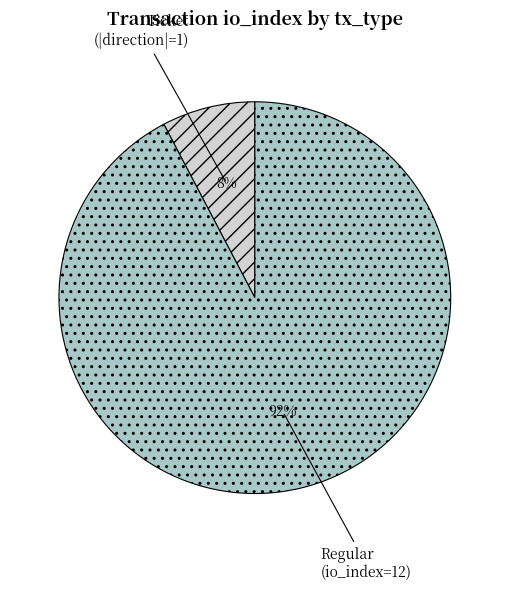

Is it true that Regular (io_index=12) is 92% of the pie?

True